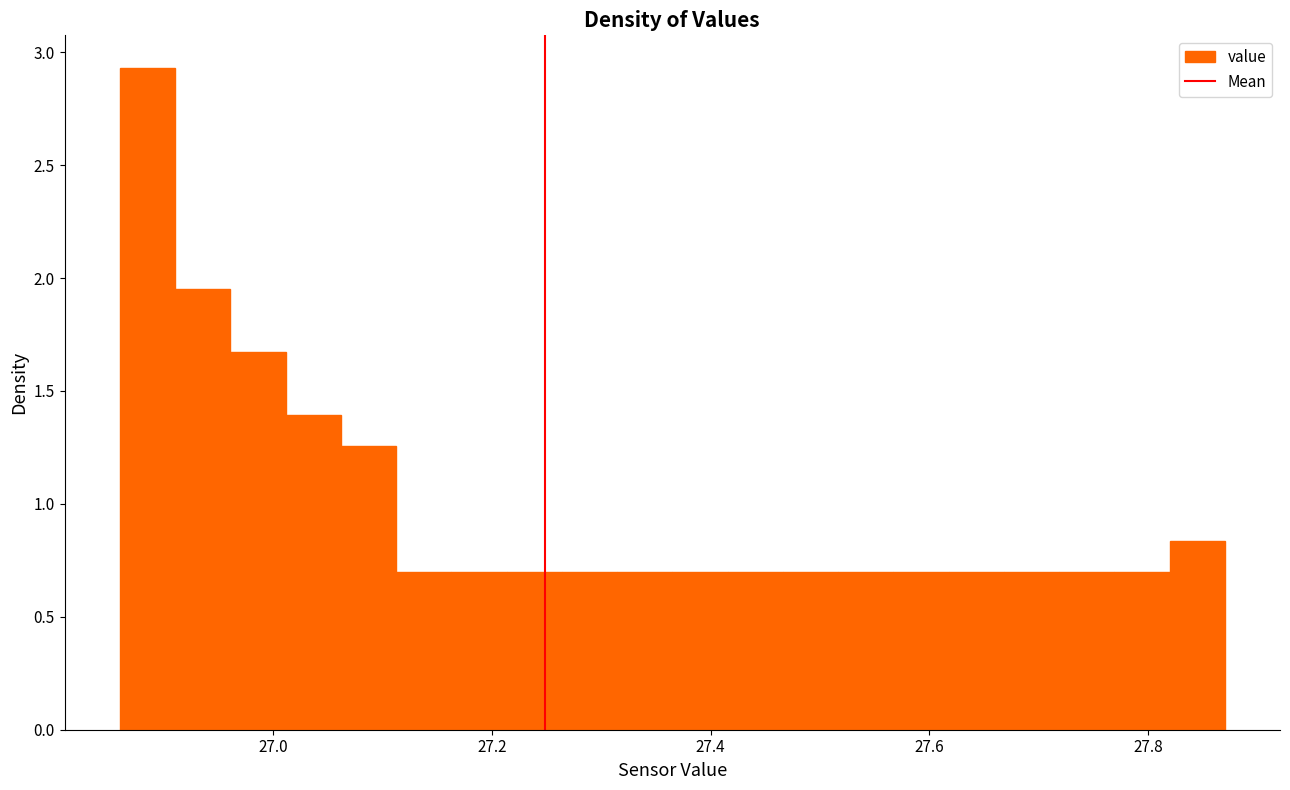

Read against the x-axis, roughly where is the centre of the tallest bar?

26.88